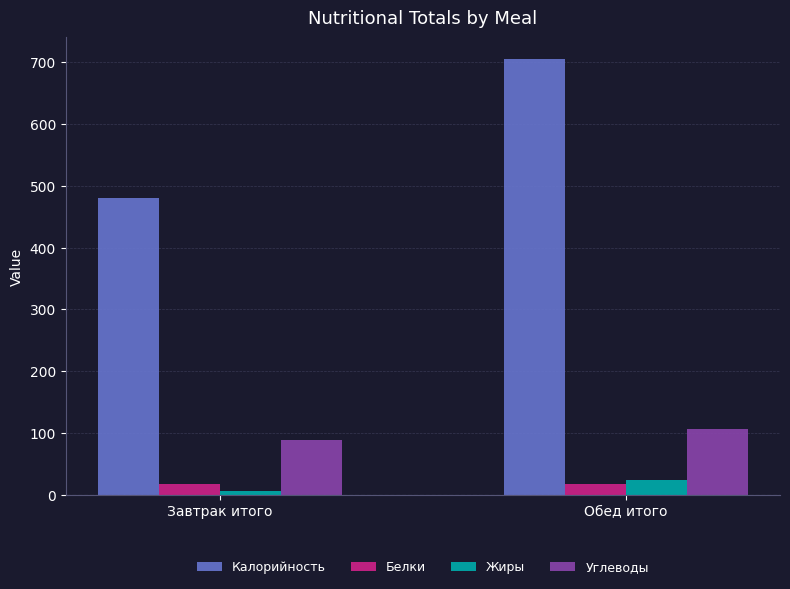

The value of Калорийность at Завтрак итого is 480. True or false?

True